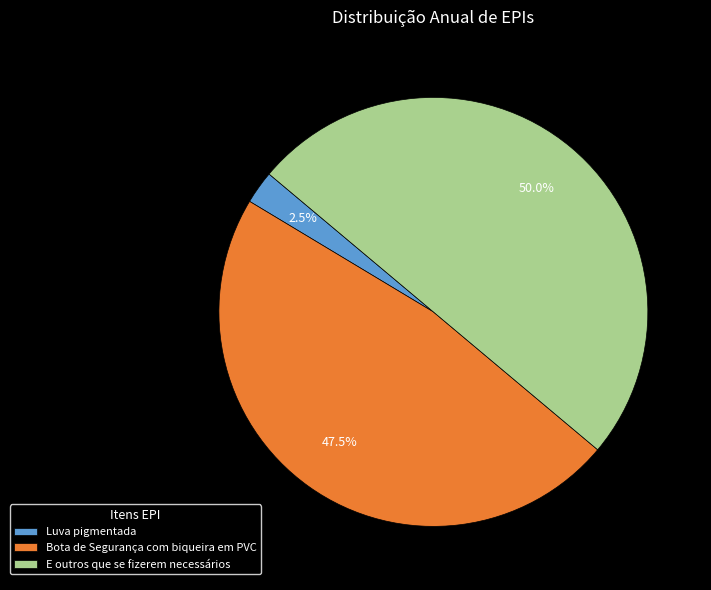

What is the smallest slice in the pie chart?

Luva pigmentada